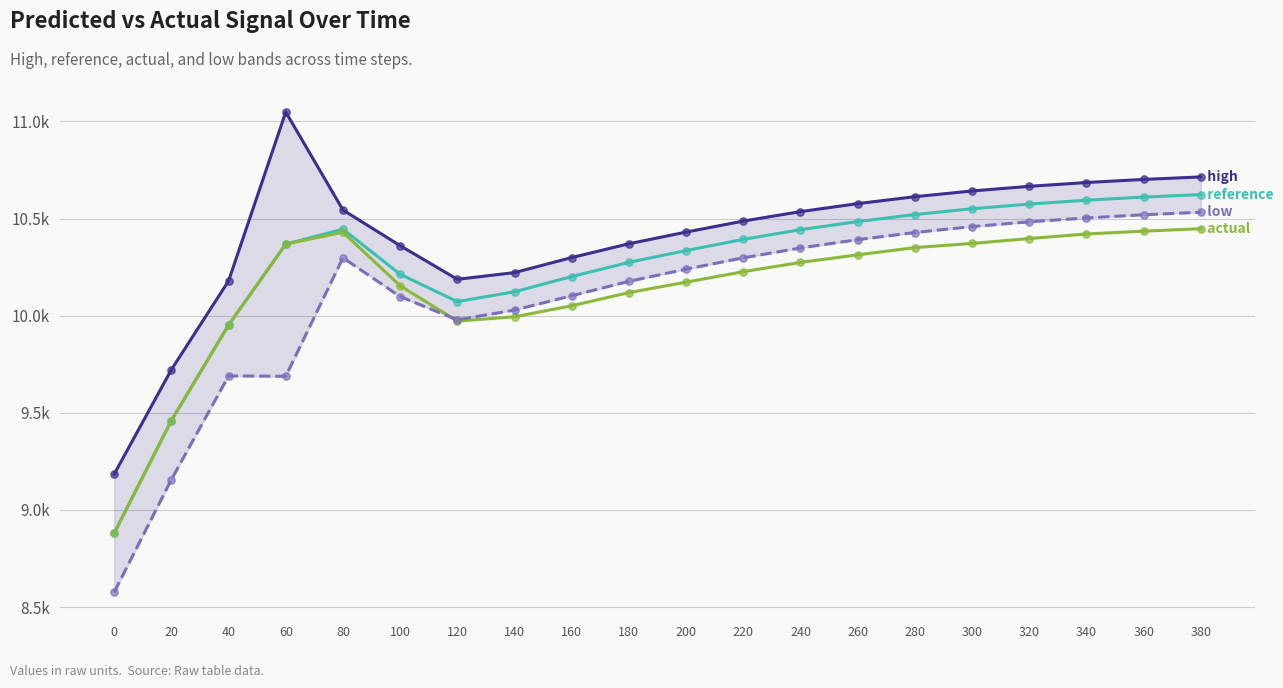

At which category is the sum across all series the highest?

380